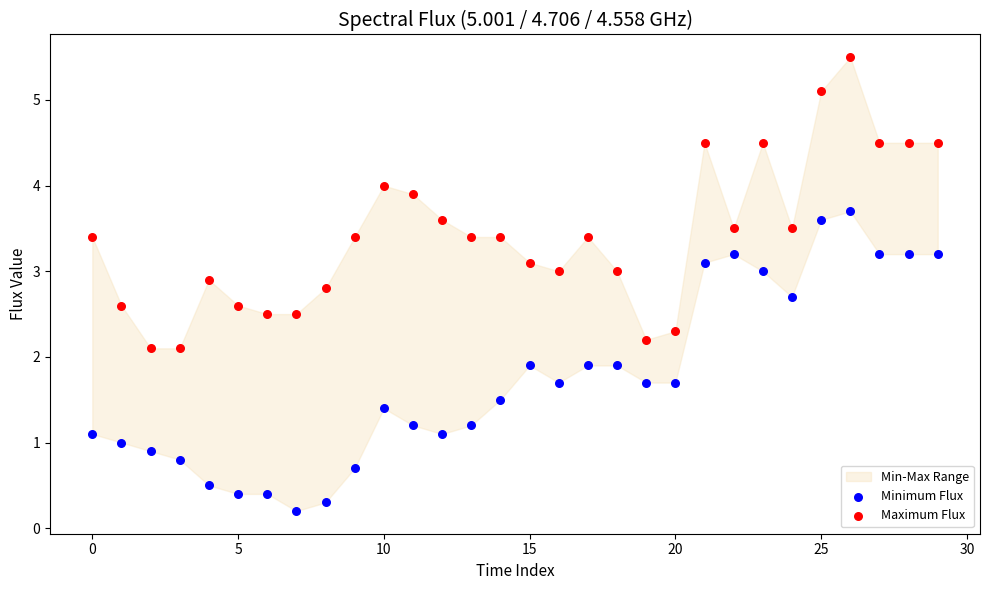

Across all data points, what is the range of Y values (max minus min)?

5.3